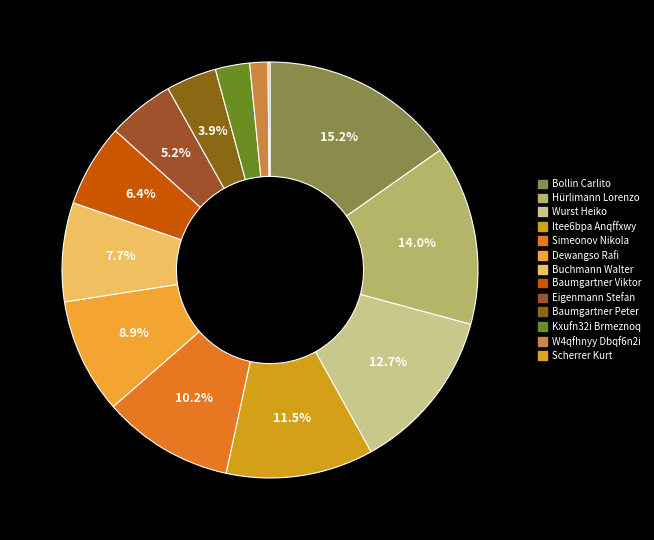

Is W4qfhnyy Dbqf6n2i the majority of the pie?

No